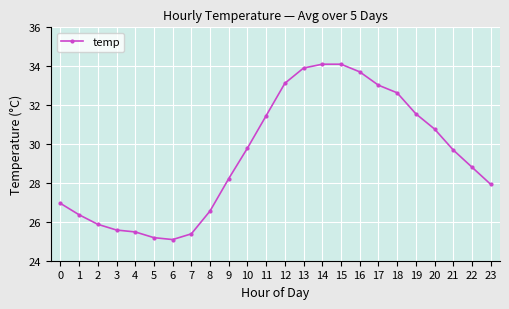

What is the value of the 11th point from the left?

29.8